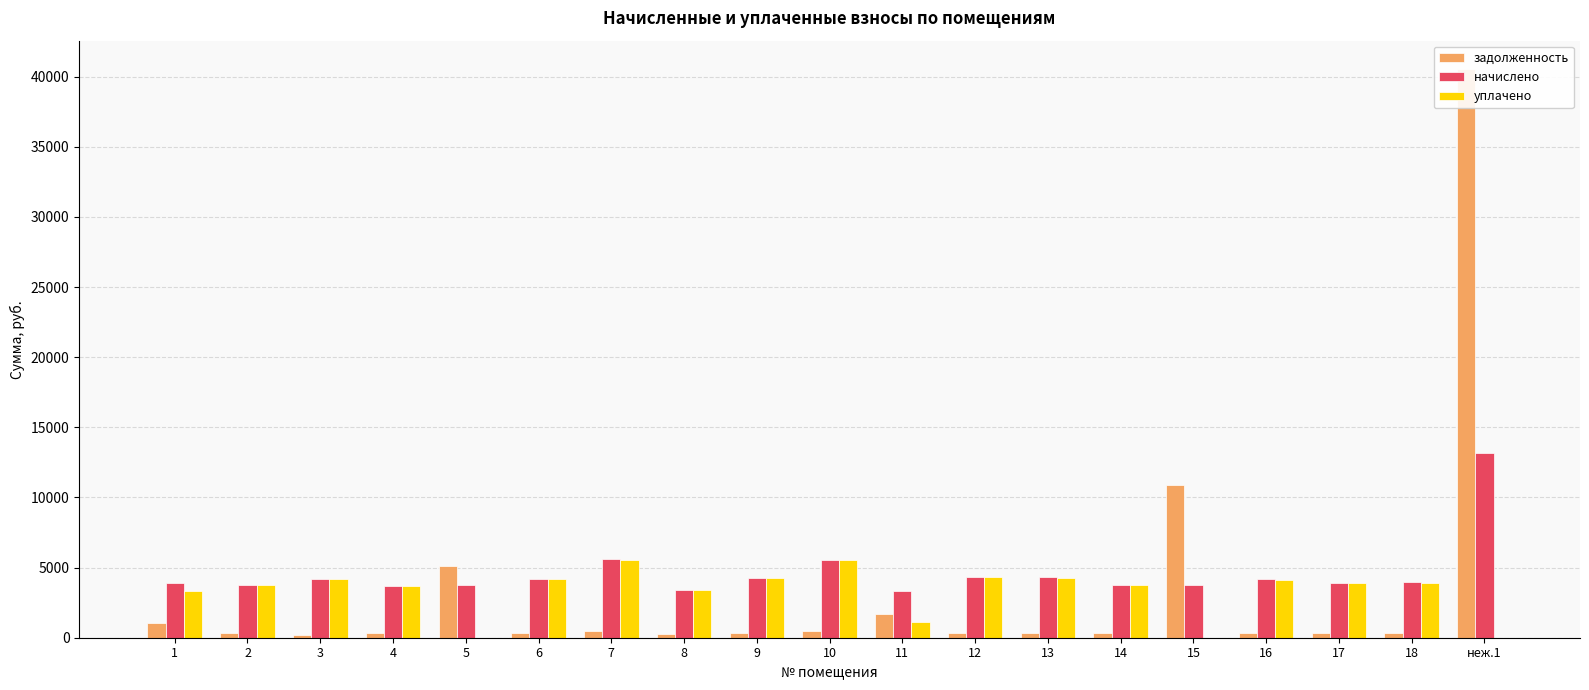

How many categories are shown in the chart?

19